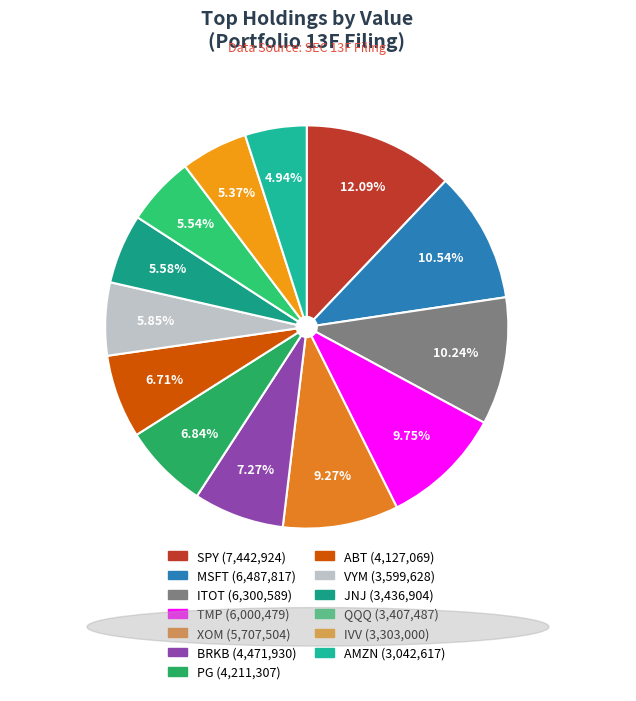

What is the largest slice in the pie chart?

SPY